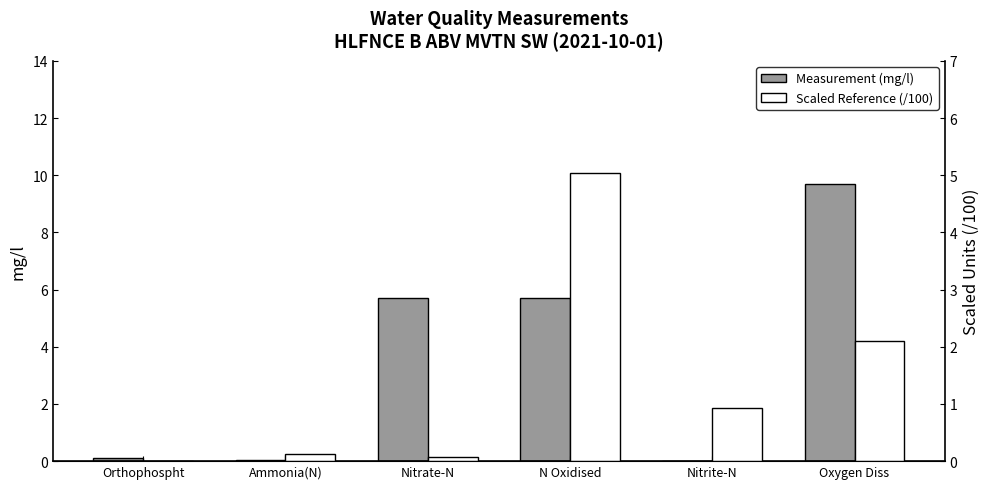

Which has a higher value, N Oxidised or Ammonia(N)?

N Oxidised